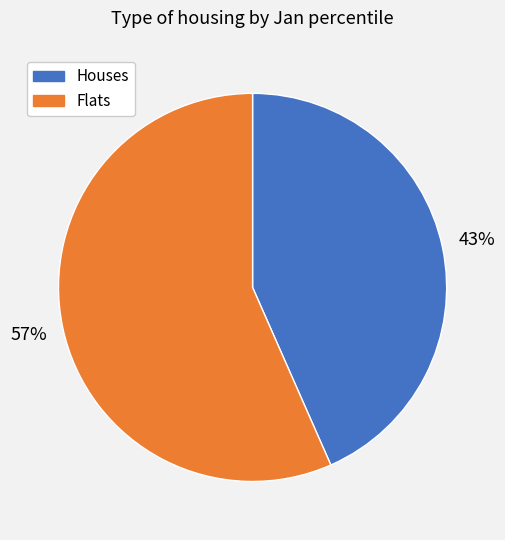

To the nearest percent, what is the average slice percentage?

50%